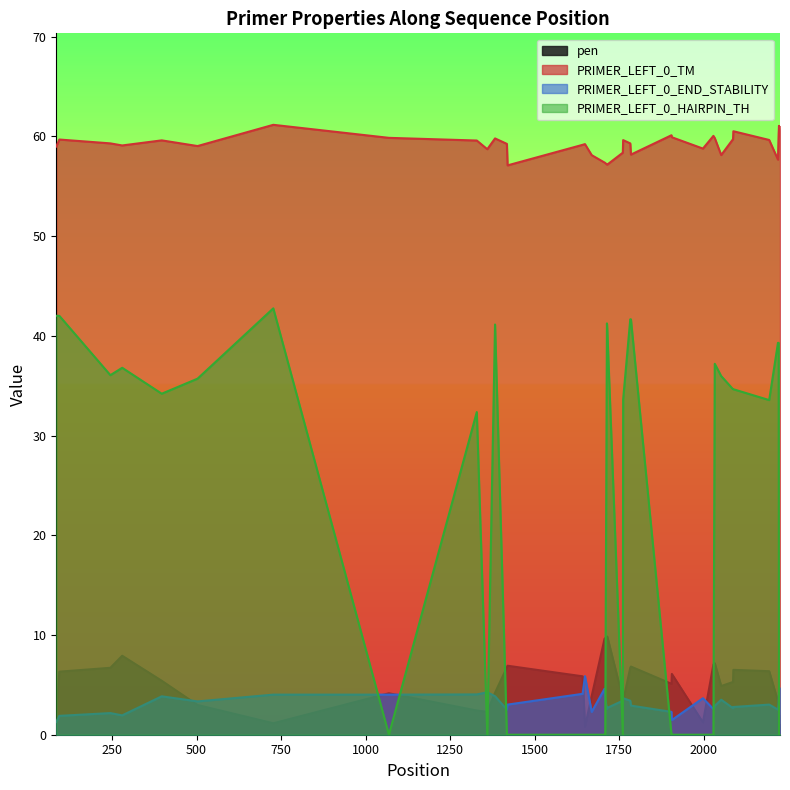

What is the highest value of the PRIMER_LEFT_0_HAIRPIN_TH series?

42.8